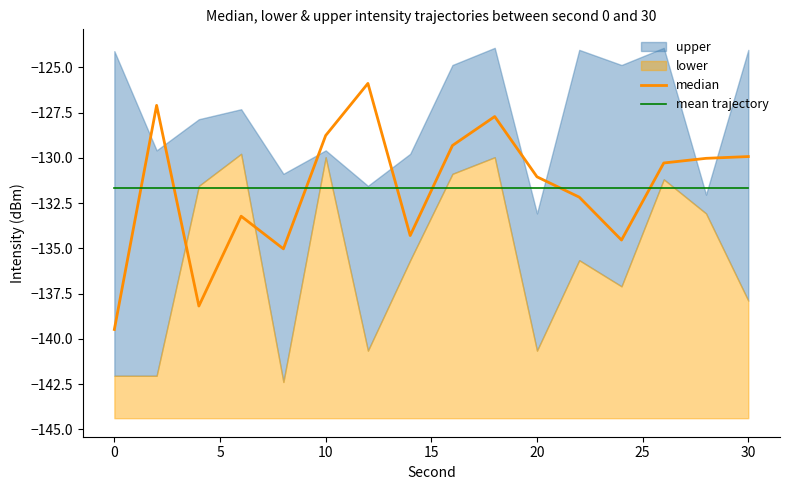

The value of mean trajectory at 30 is -131.7. True or false?

True